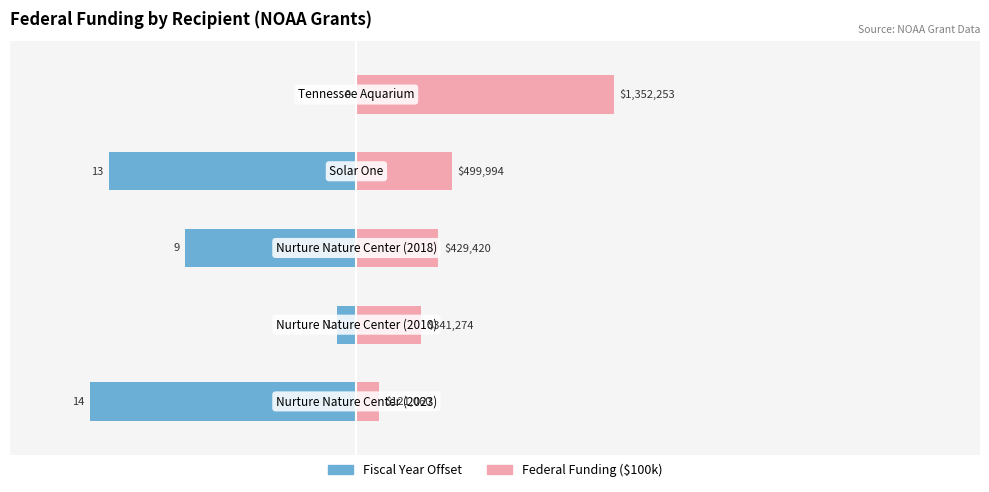

Which series has the largest range (max minus min)?

Fiscal Year Offset